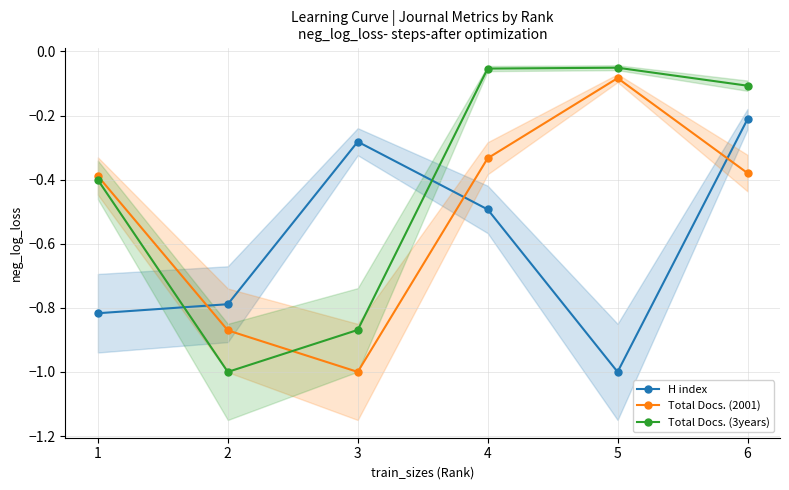

The value of Total Docs. (2001) at 1 is -0.4. True or false?

True